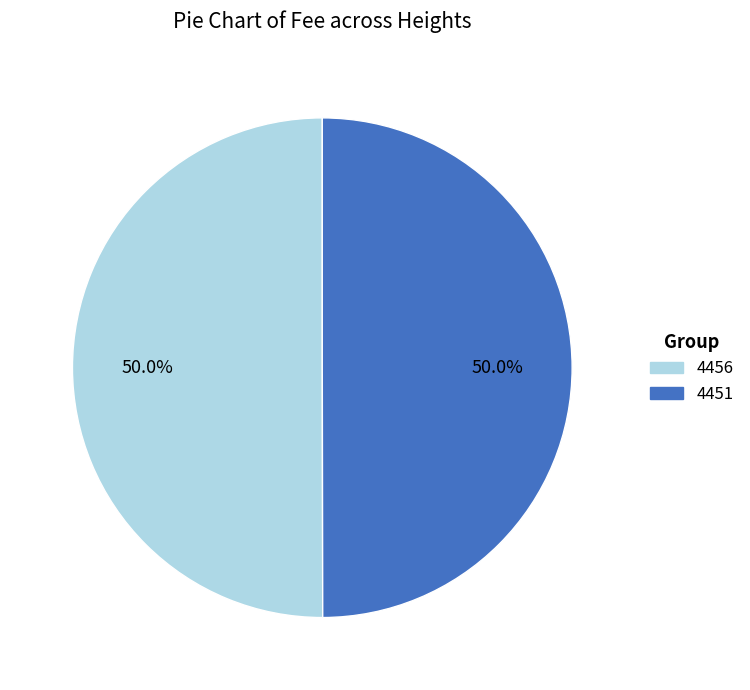

Is it true that 4456 is 50% of the pie?

True